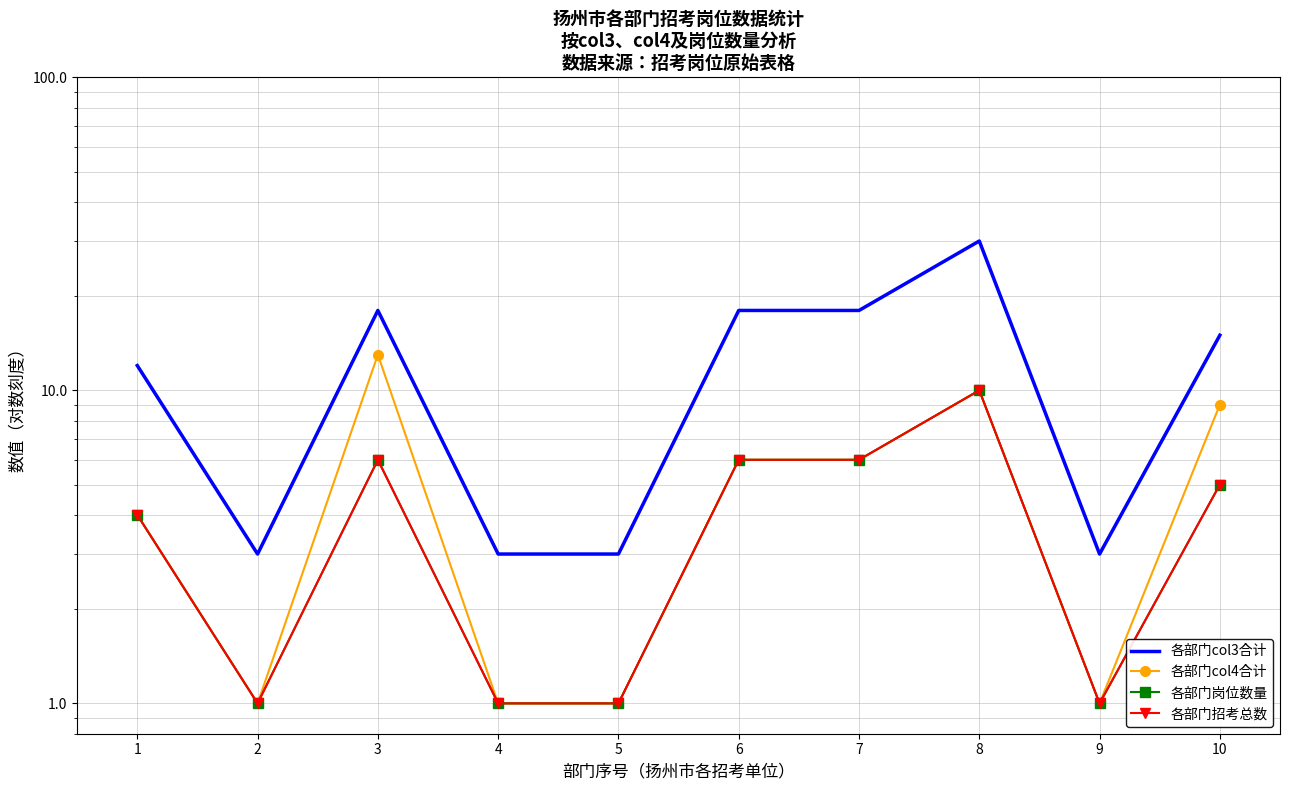

Between 2 and 4, which is larger?

2